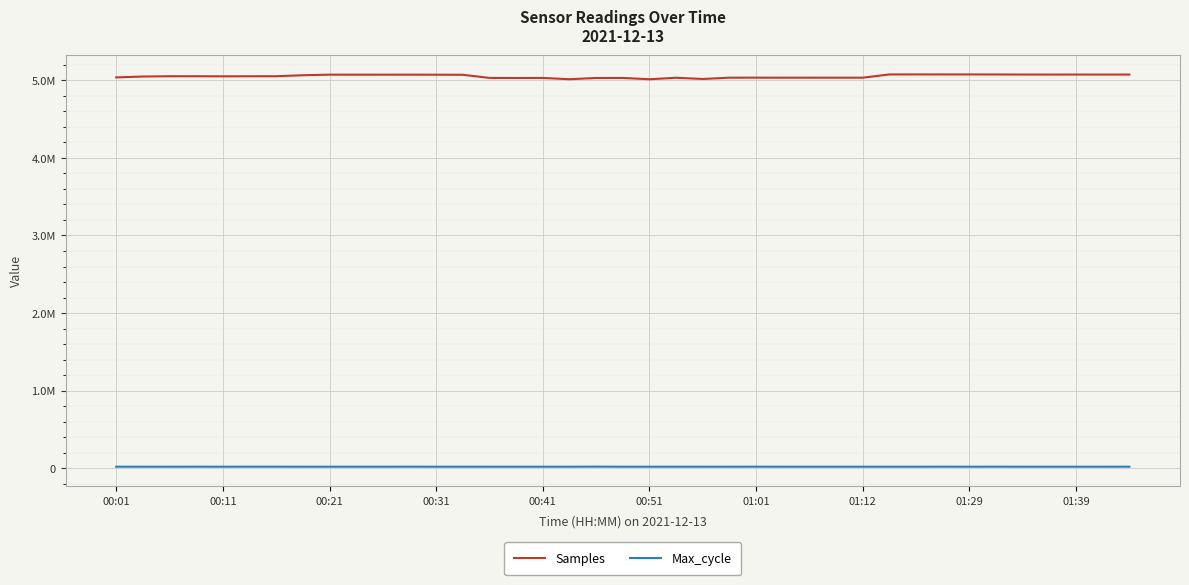

Does the chart display data point markers on the line(s)?

No